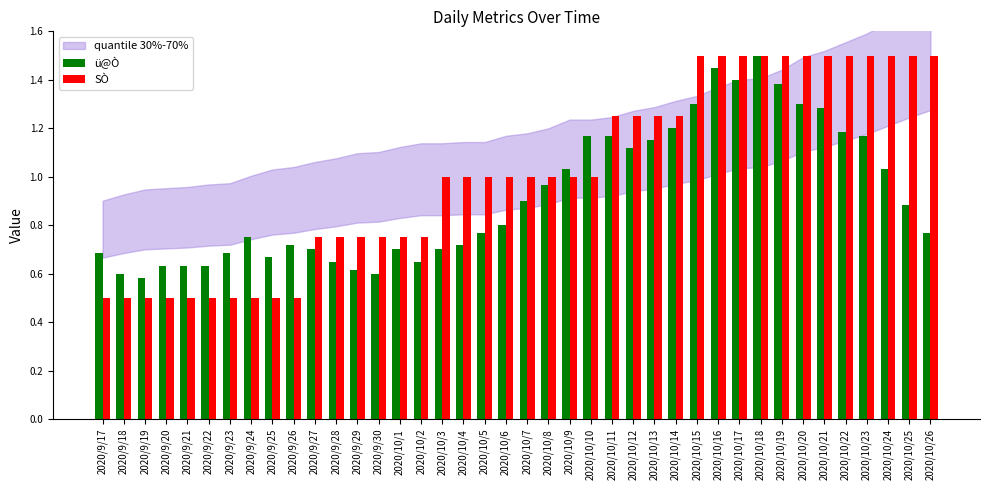

Between 2020/9/19 and 2020/10/18, which series saw the biggest shift?

SÒ